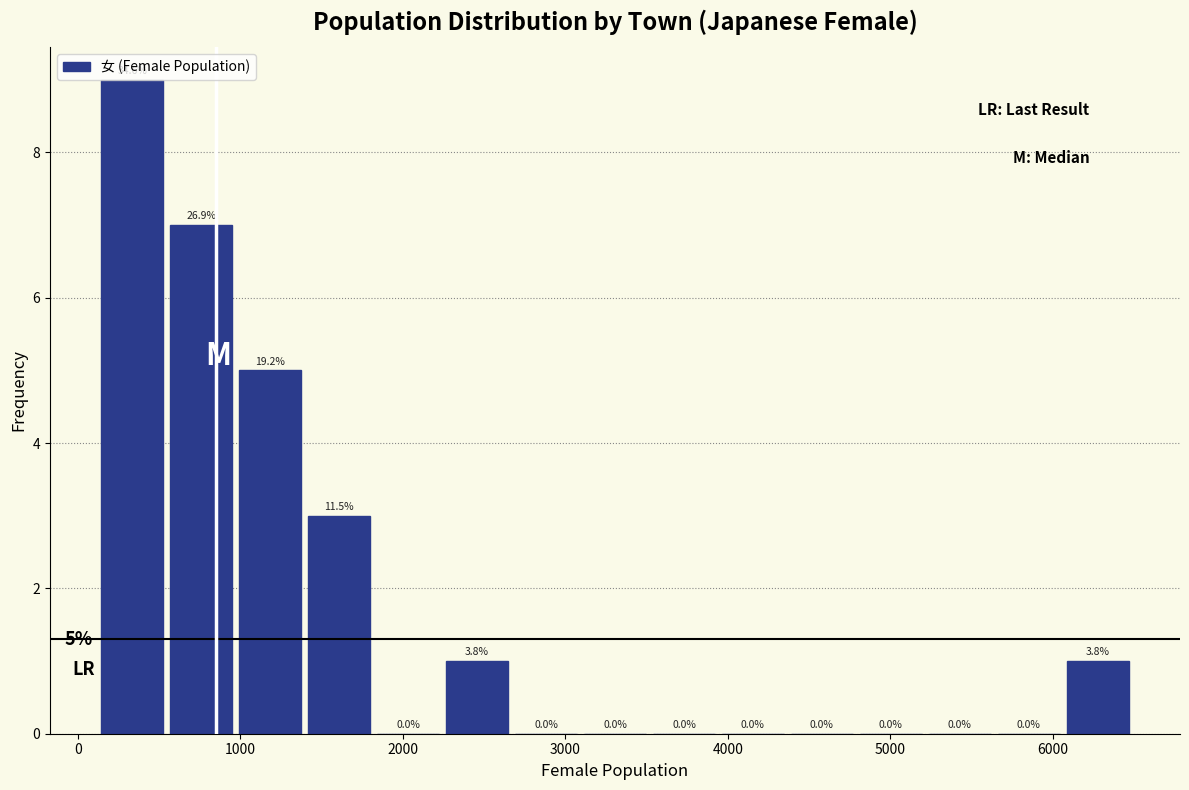

Which range on the x-axis has the tallest bar?

100 to 500